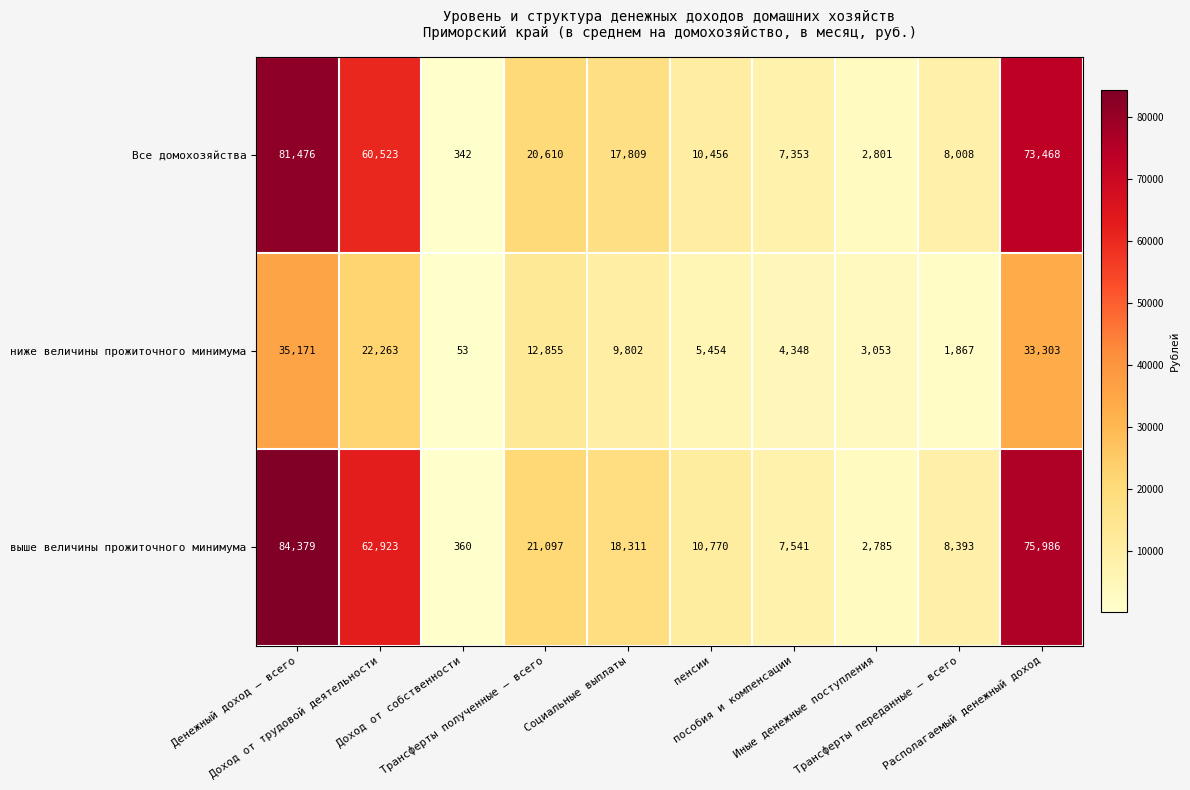

What is the total value across all series at пособия и компенсации?

19242